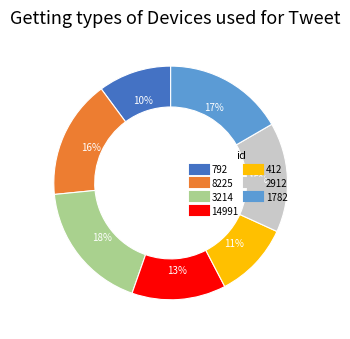

How many slices are in this pie chart?

7